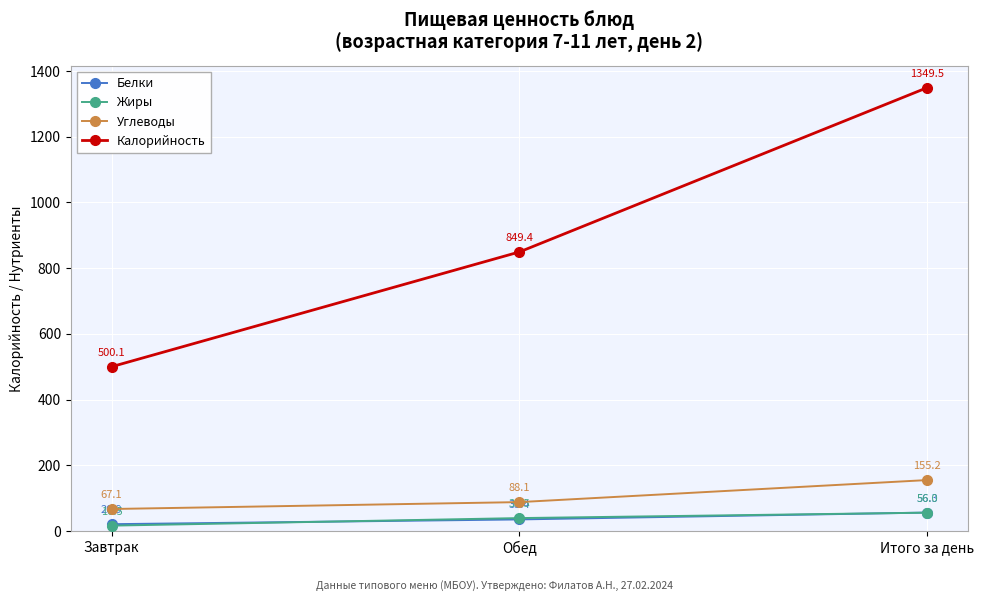

What is the sum of all Жиры values?

112.0